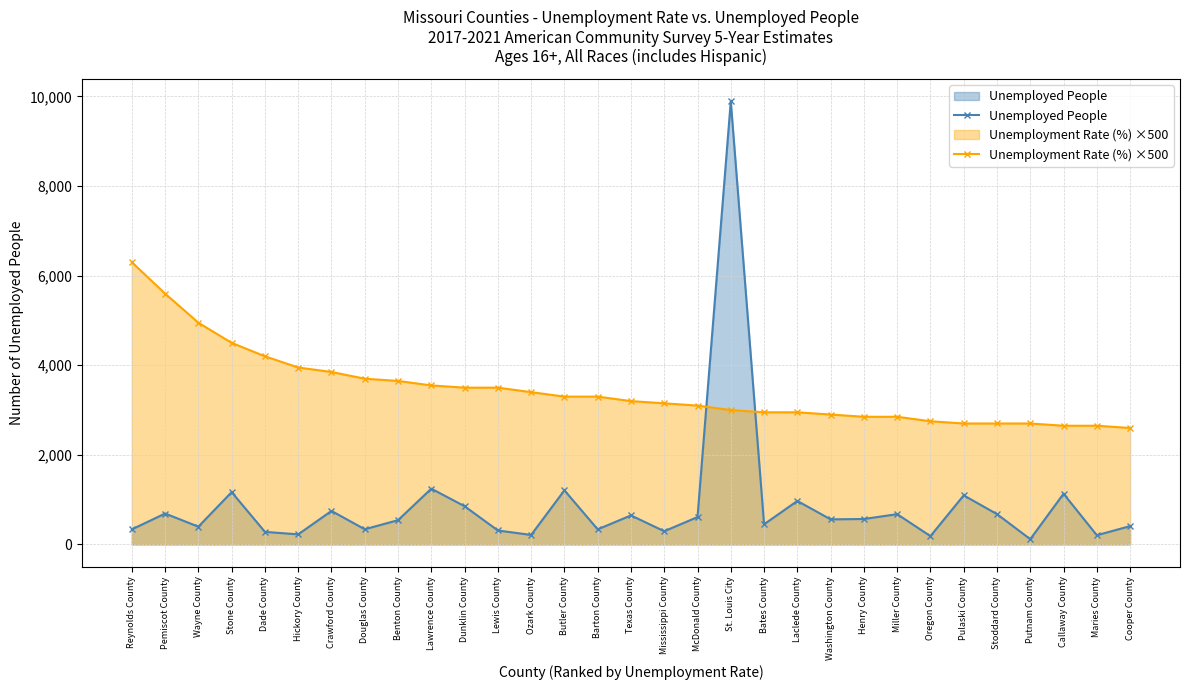

What is the value of the Unemployment Rate (%) ×500 point at the 6th from the left?

3950